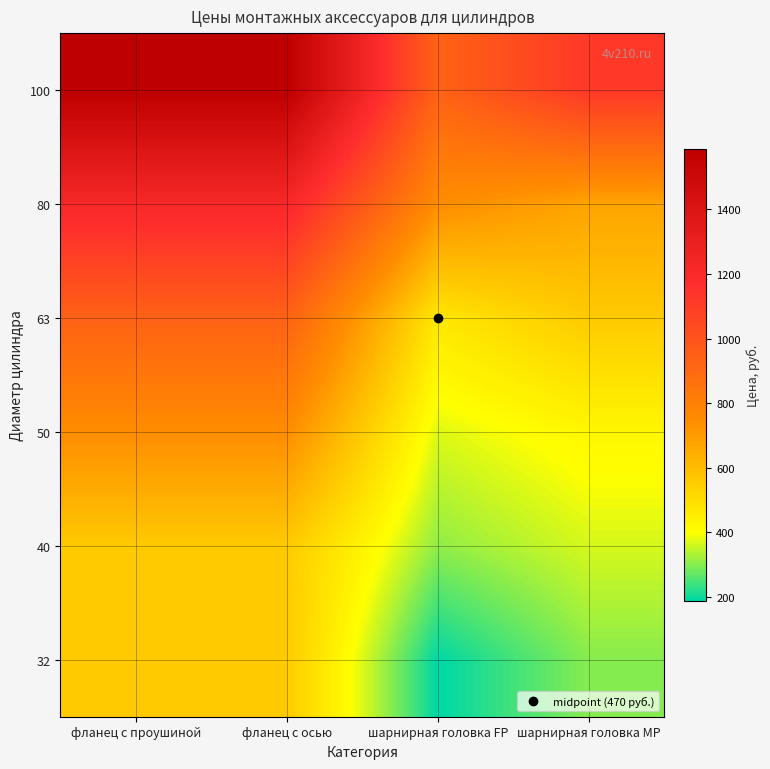

List the series in order of their peak value, lowest first.

32, 40, 50, 63, 80, 100